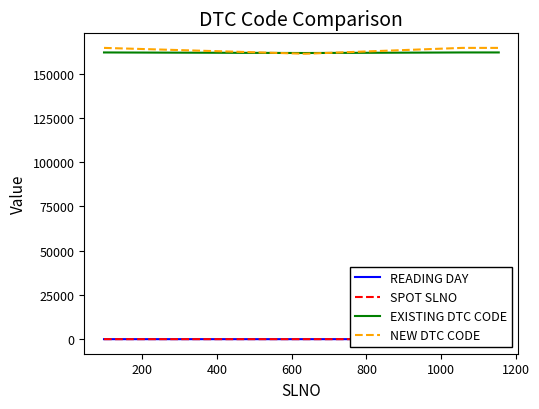

What is the value of the READING DAY point at the 2nd from the left?

3